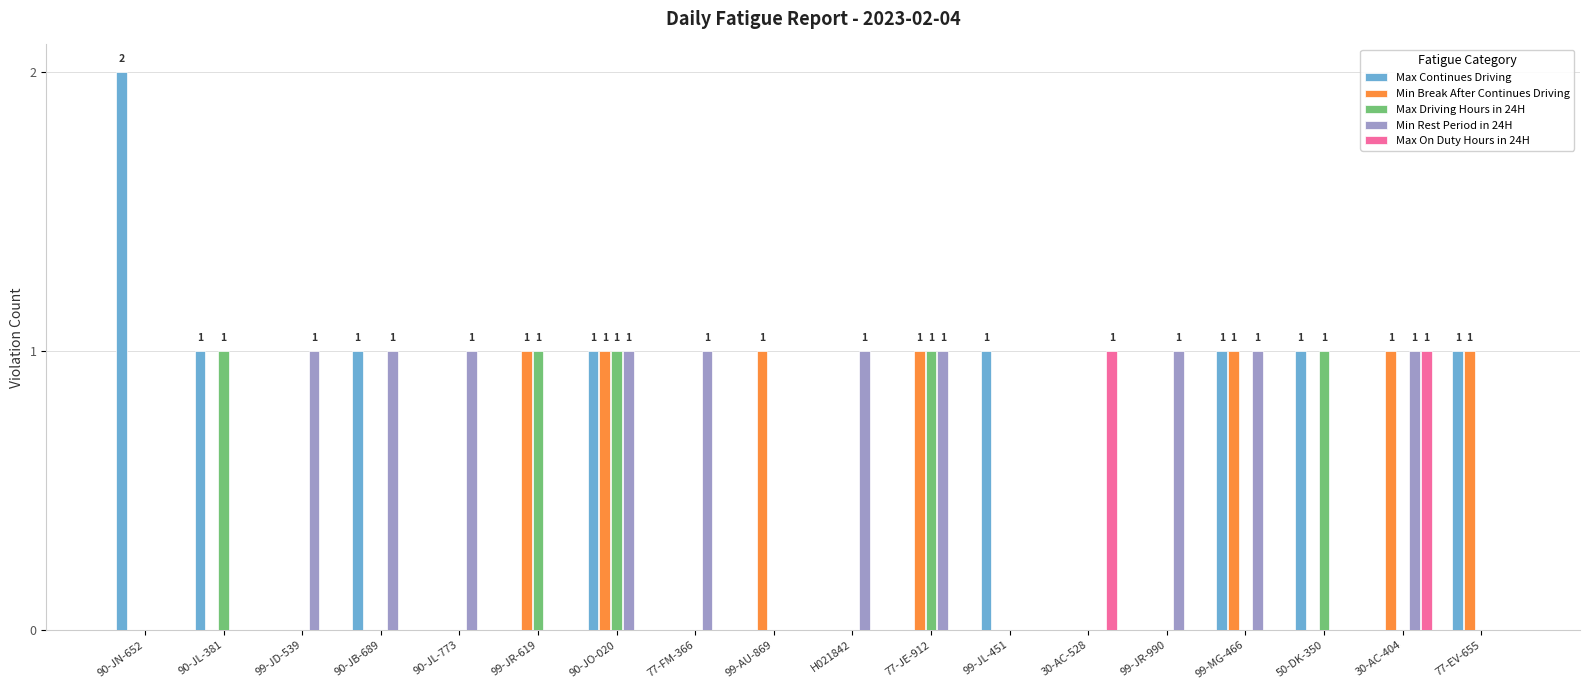

What is the highest value of the Min Rest Period in 24H series?

1